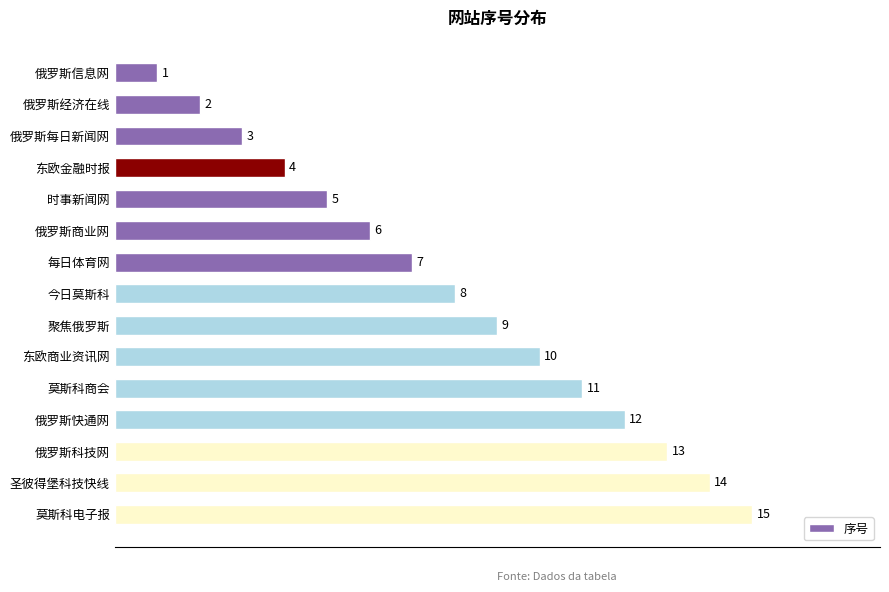

What position from the bottom is 时事新闻网?

11